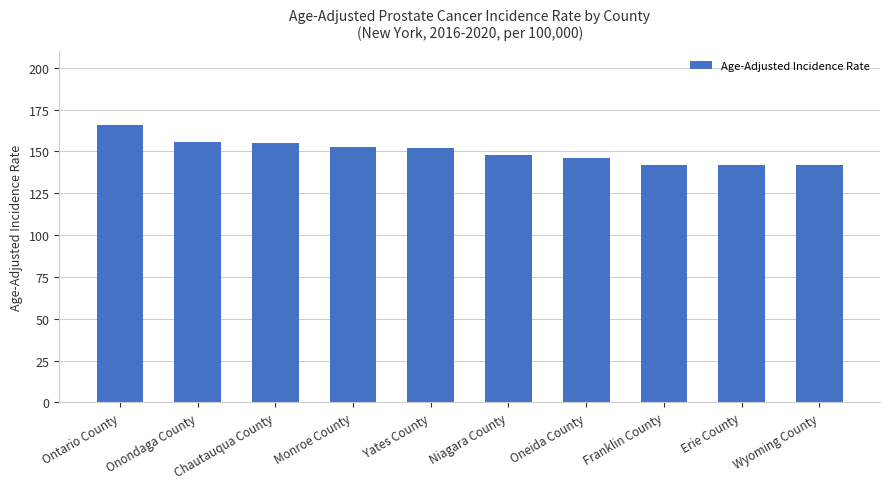

What is the maximum value shown in the chart?

166.0